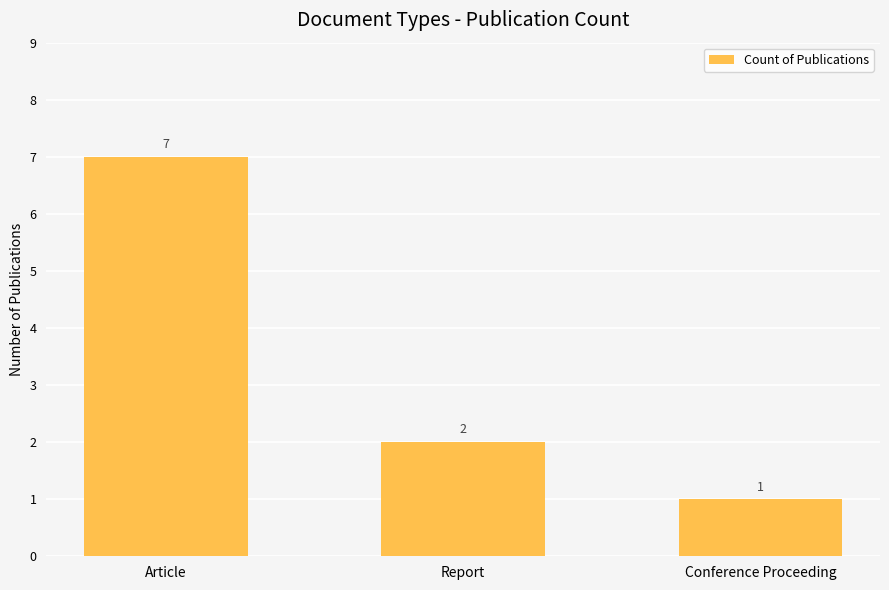

What is the smallest value displayed?

1